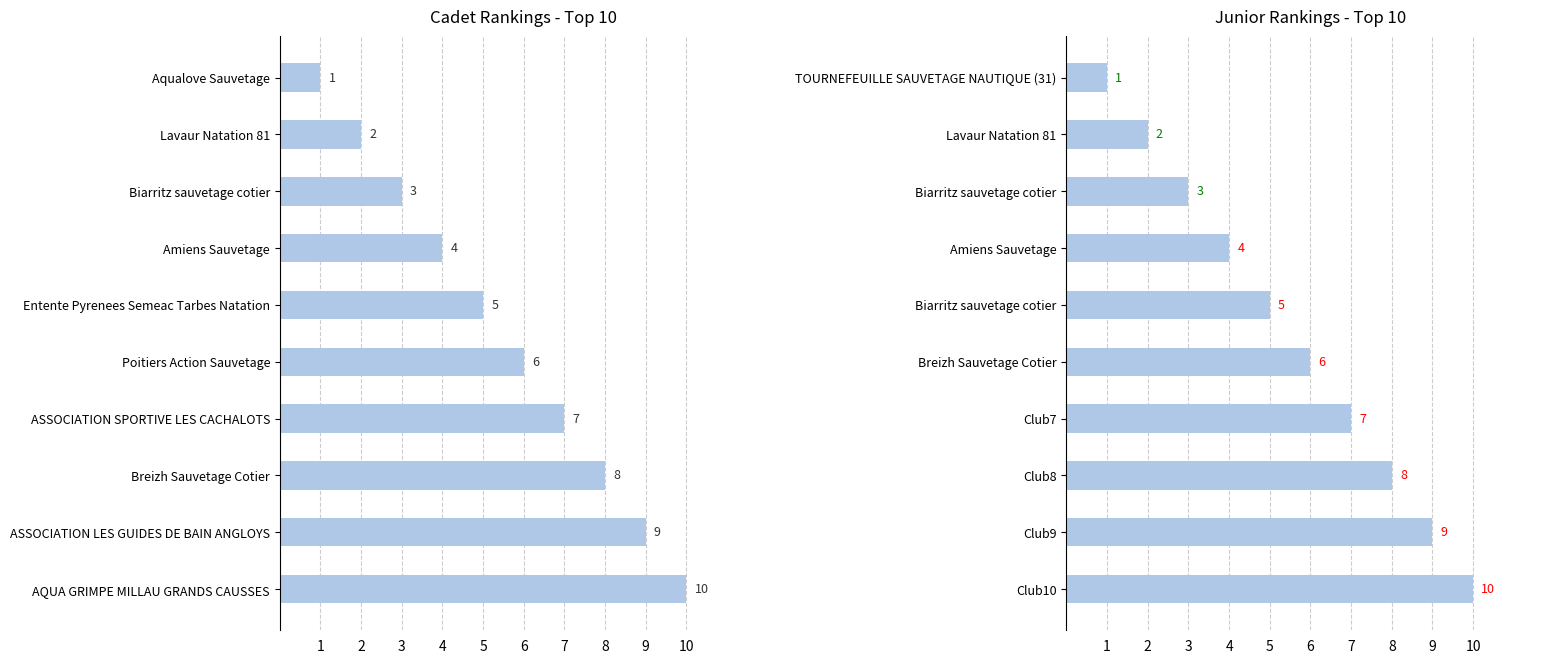

True or false: Junior has a value of 2 at Club9.

False